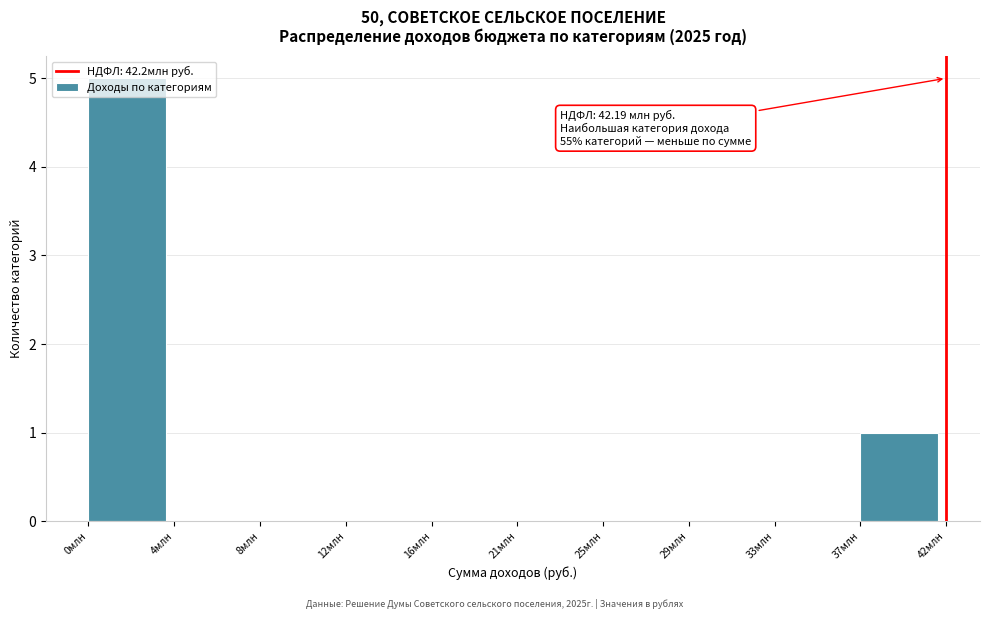

What is the change in value from 25млн to 37млн?

+1